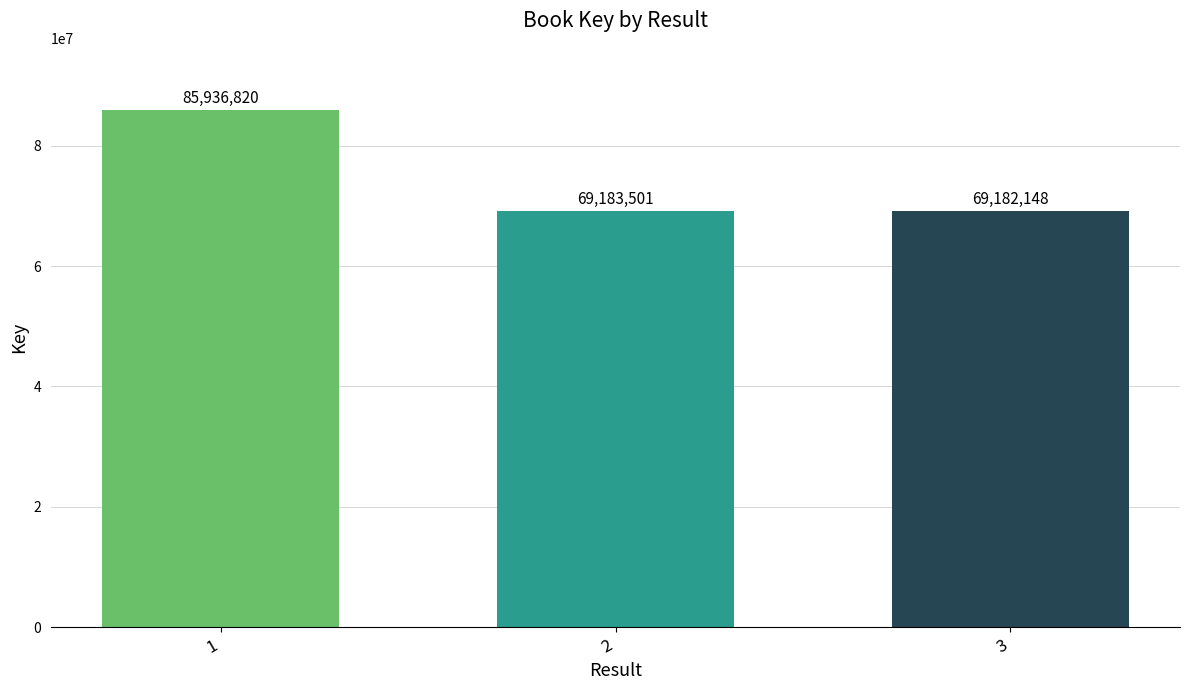

Approximately how many times larger is the value at 1 compared to 2?

1.2